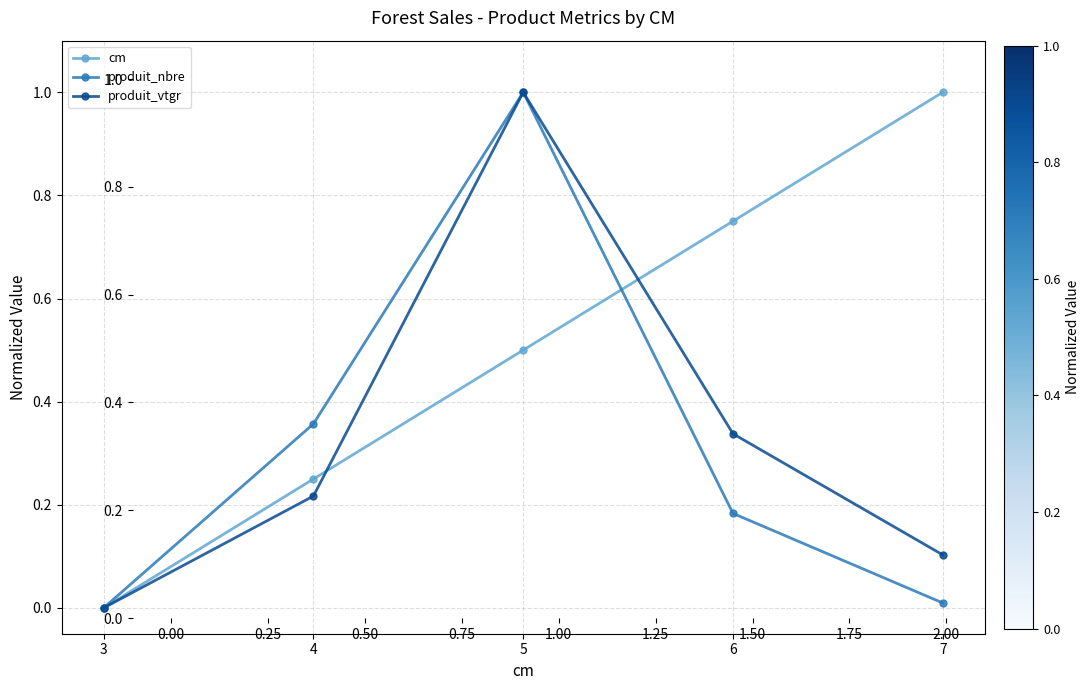

True or false: cm and produit_nbre cross at least once.

True